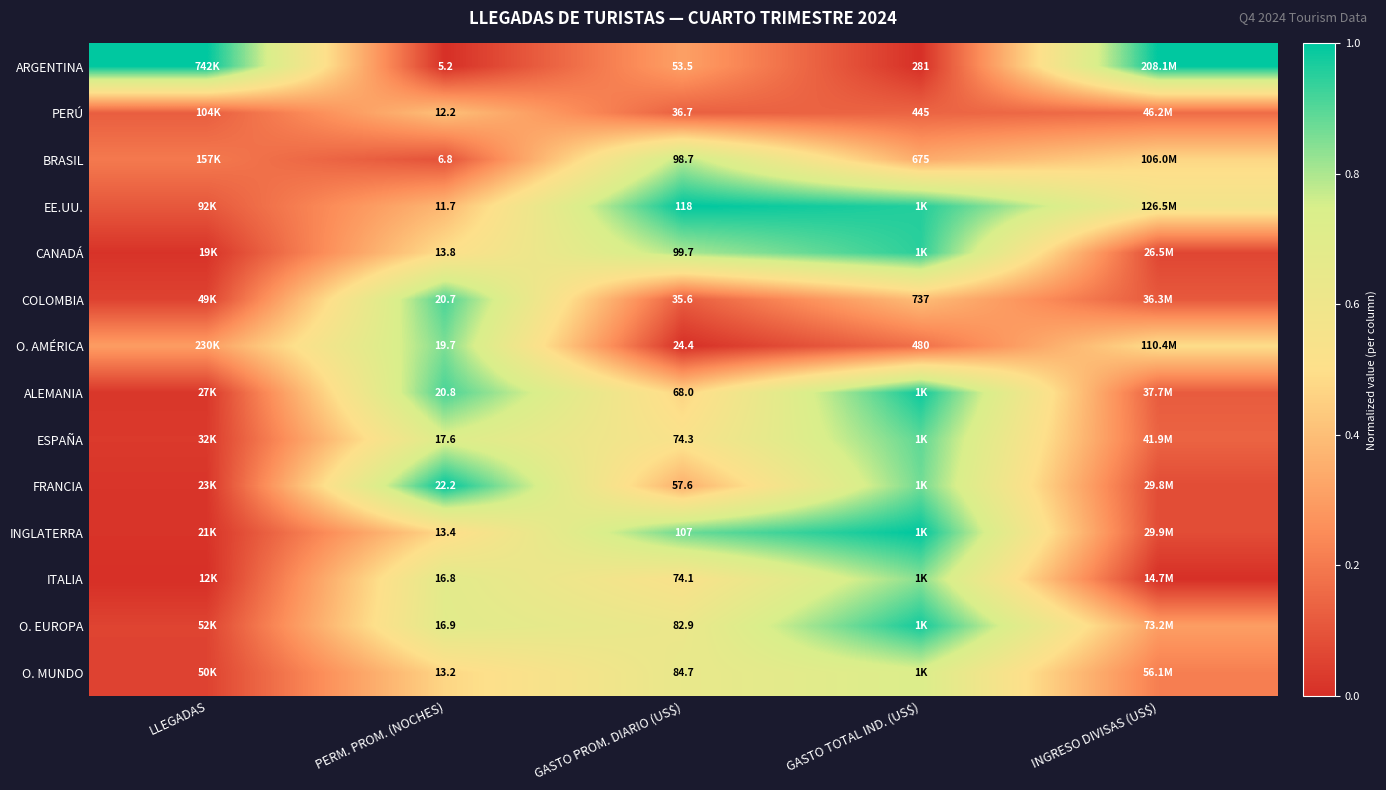

Which has a higher value, INGRESO DIVISAS (US$) or PERM. PROM. (NOCHES)?

INGRESO DIVISAS (US$)